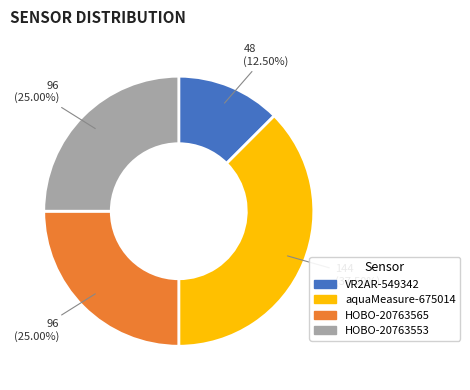

Does HOBO-20763553 represent more than half of the total?

No